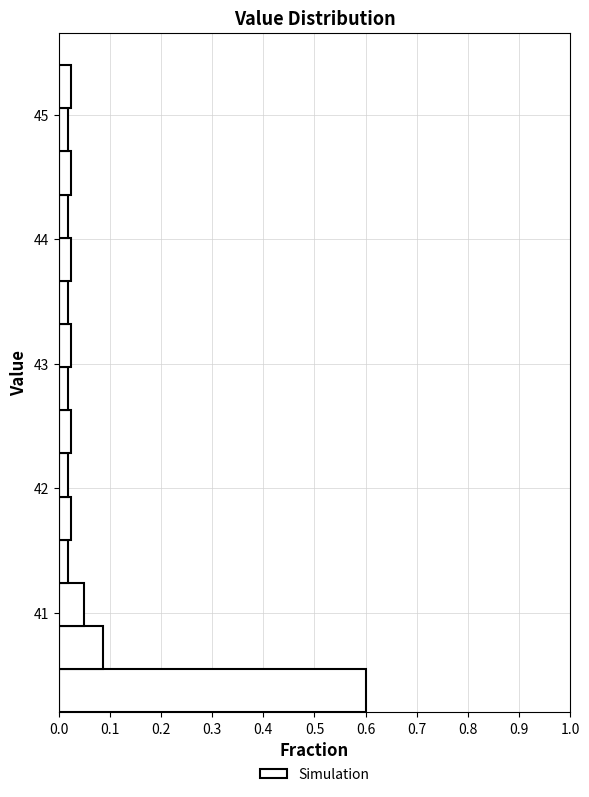

Around what value on the y-axis is the longest bar? Give the approximate position of its centre, as read against the axis.

40.4